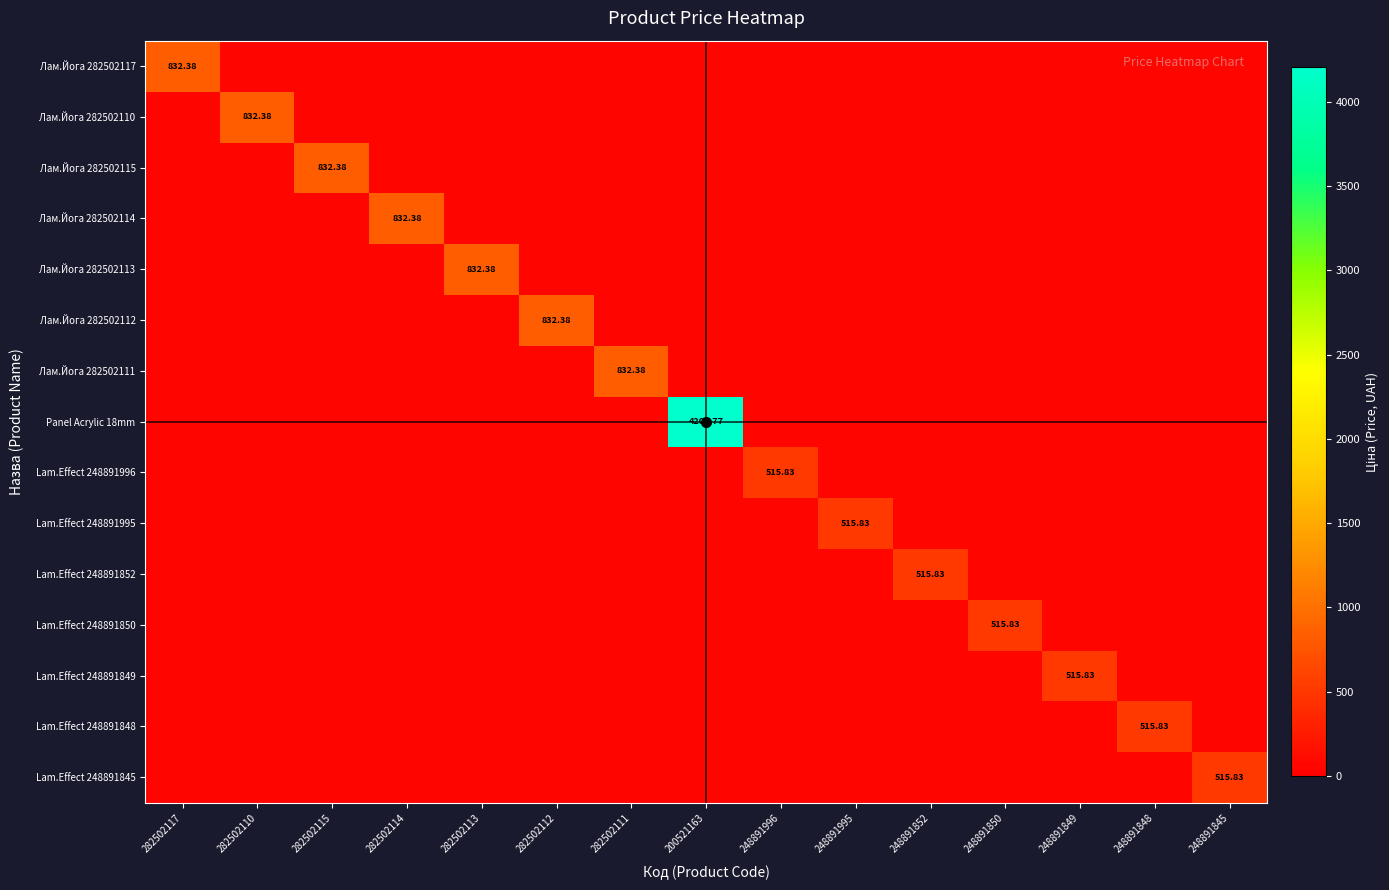

What is the greatest value displayed?

4204.8